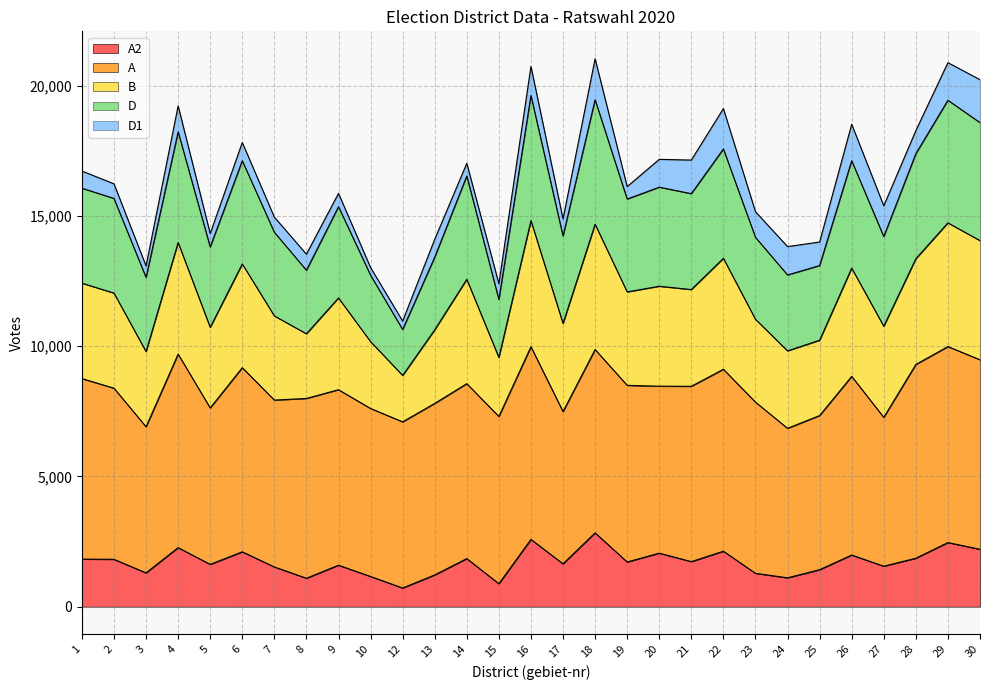

What is the difference between the second highest and minimum values in the D series?

8824